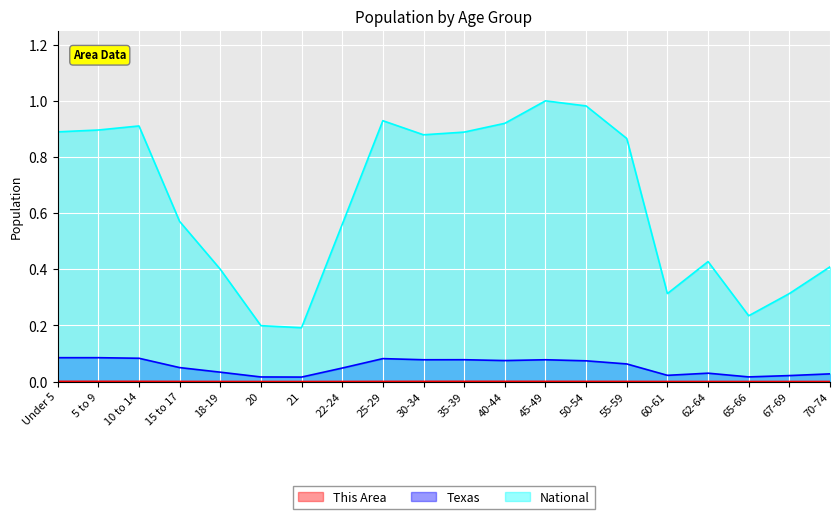

Where is the first local maximum for This Area?

5 to 9